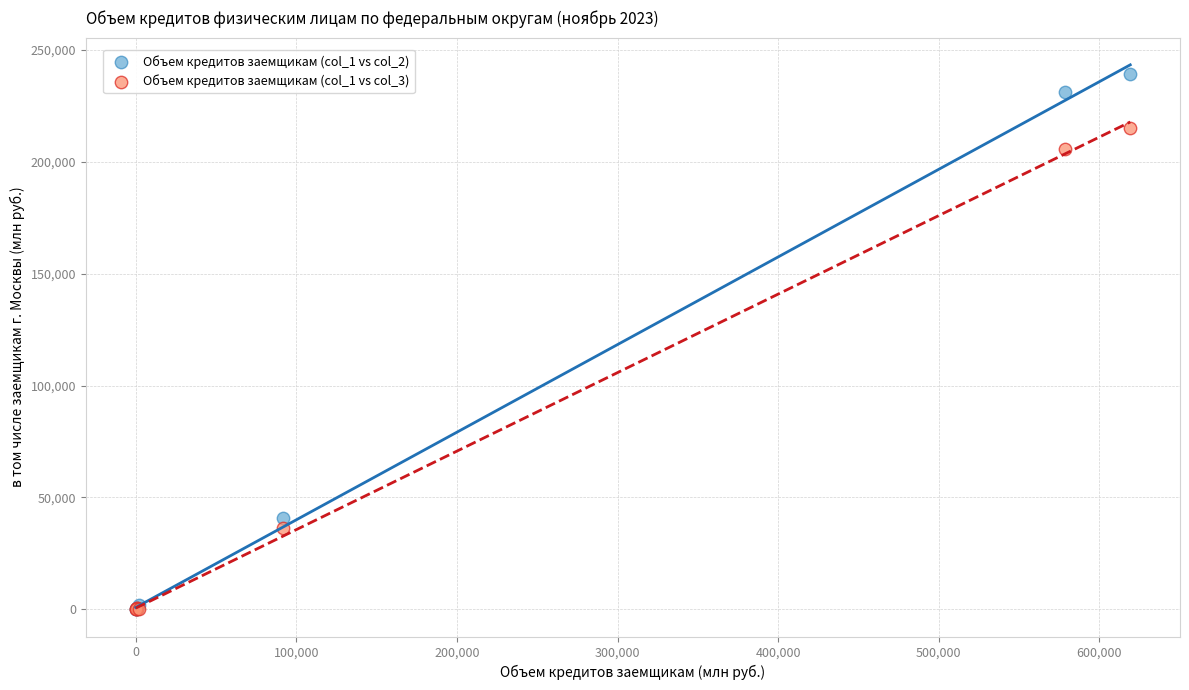

Across all series, what Y value is closest to 119647?

40710